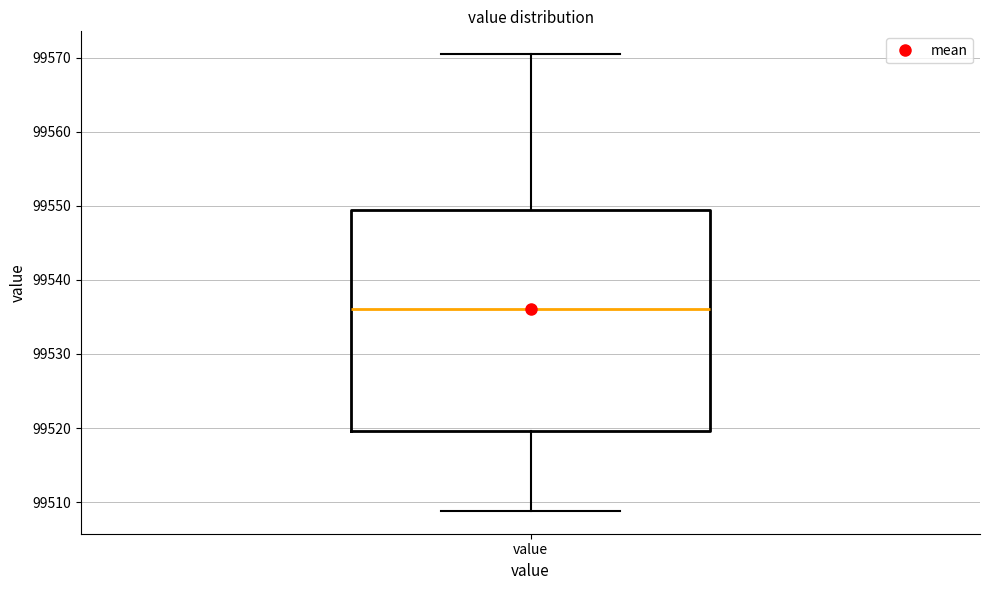

Transcribe this box plot: give where the median line is, the range the box spans, and where the two whiskers end, as read against the y-axis. The values are not printed on the chart, so give them approximately, as read against the axis.

median 99536, box 99520 to 99549, whiskers 99509 to 99570